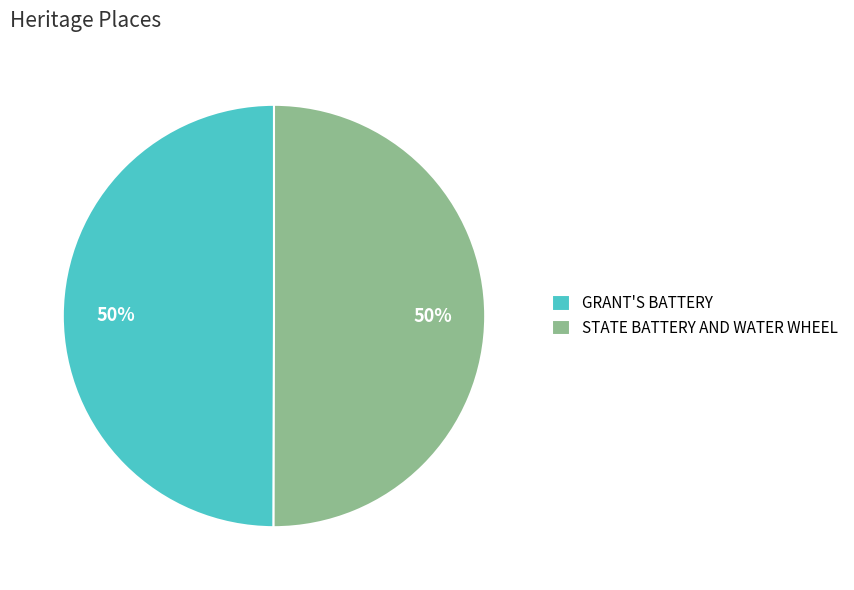

The GRANT'S BATTERY slice represents 60% of the pie. True or false?

False